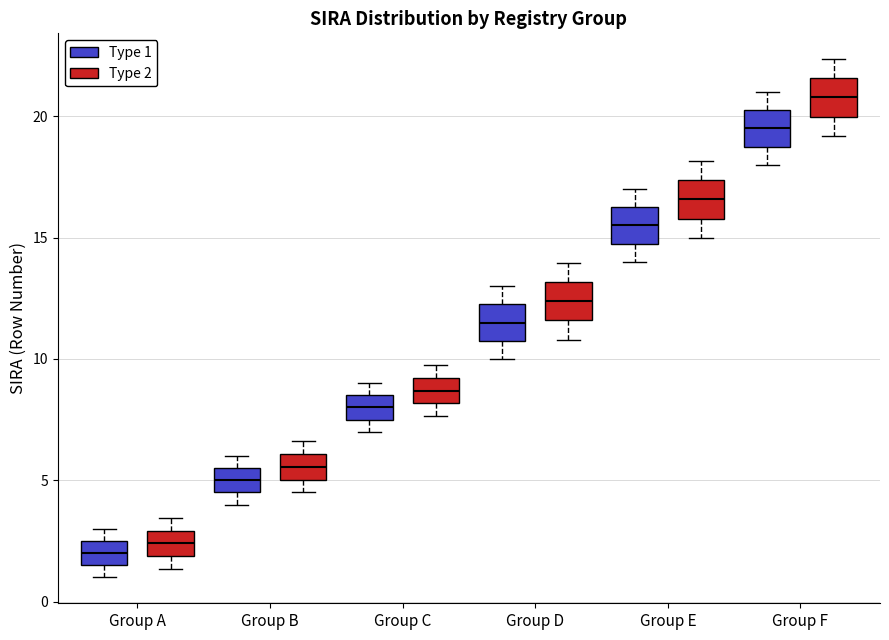

Reading left to right, read every box against the y-axis: the position of its median line, the range the box covers, and the ends of its whiskers. The values are not printed on the chart, so give them approximately, as read against the axis.

Group A (Type 1): median 2.0, box 1.5 to 2.5, whiskers 1.0 to 3.0
Group A (Type 2): median 2.5, box 2.0 to 3.0, whiskers 1.5 to 3.5
Group B (Type 1): median 5.0, box 4.5 to 5.5, whiskers 4.0 to 6.0
Group B (Type 2): median 5.5, box 5.0 to 6.0, whiskers 4.5 to 6.5
Group C (Type 1): median 8.0, box 7.5 to 8.5, whiskers 7.0 to 9.0
Group C (Type 2): median 8.5, box 8.0 to 9.0, whiskers 7.5 to 10.0
Group D (Type 1): median 11.5, box 11.0 to 12.5, whiskers 10.0 to 13.0
Group D (Type 2): median 12.5, box 11.5 to 13.0, whiskers 11.0 to 14.0
Group E (Type 1): median 15.5, box 15.0 to 16.5, whiskers 14.0 to 17.0
Group E (Type 2): median 16.5, box 16.0 to 17.5, whiskers 15.0 to 18.0
Group F (Type 1): median 19.5, box 19.0 to 20.5, whiskers 18.0 to 21.0
Group F (Type 2): median 21.0, box 20.0 to 21.5, whiskers 19.0 to 22.5